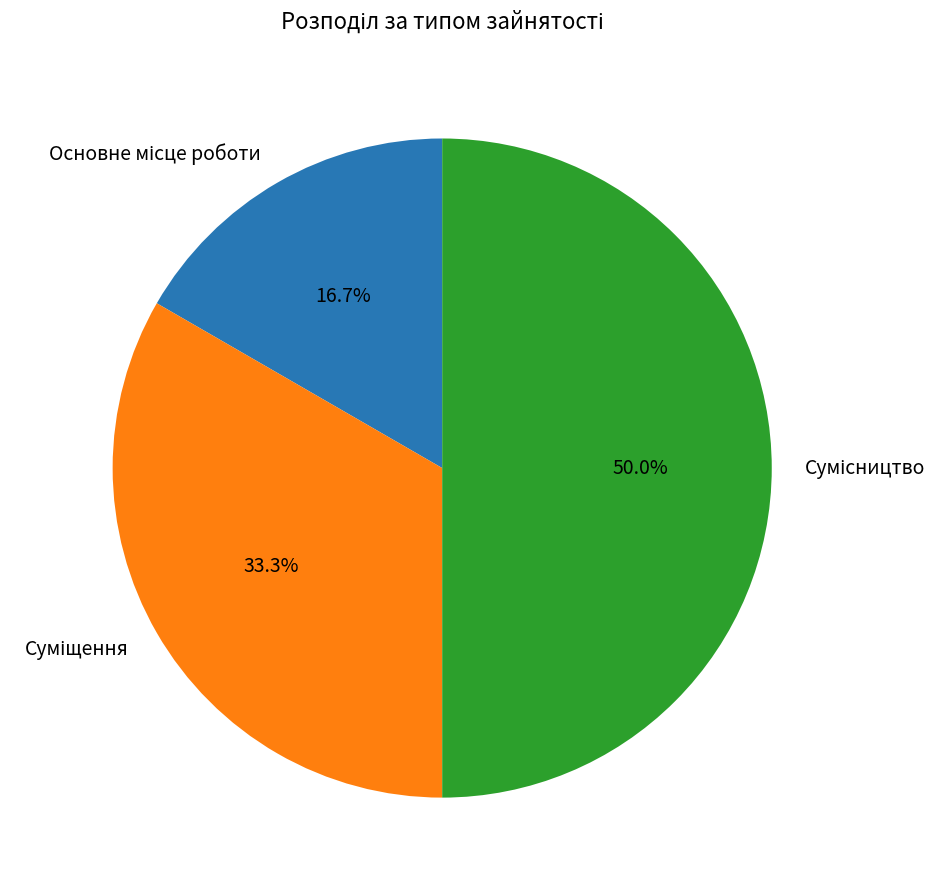

To the nearest percent, what is the difference between the largest and smallest slice percentages?

33%